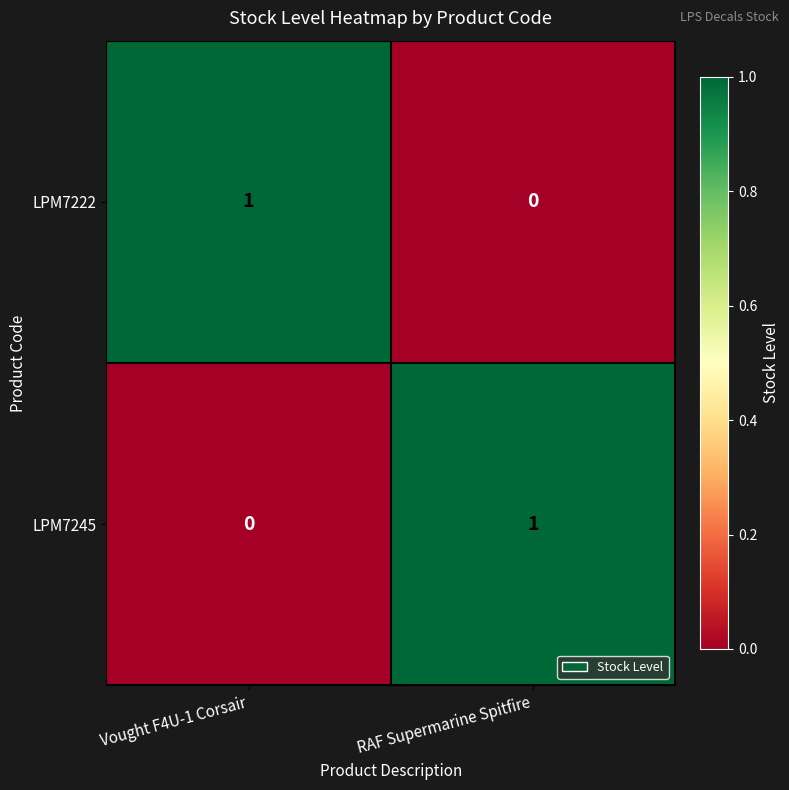

Rank the series at Vought F4U-1 Corsair from lowest to highest value.

LPM7245, LPM7222